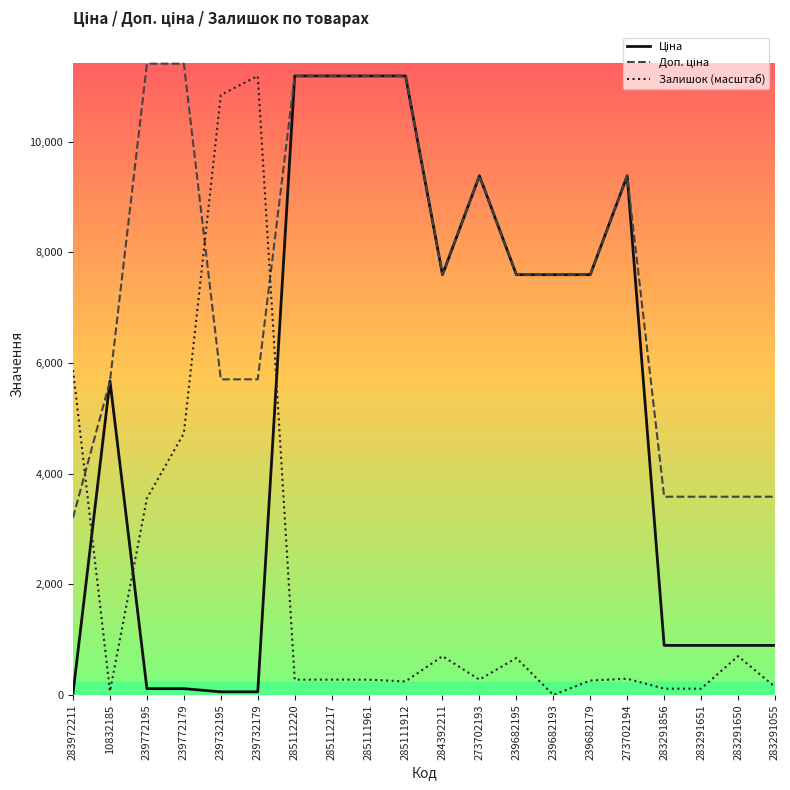

What is the difference between the highest and lowest values at 285111961?

10910.9